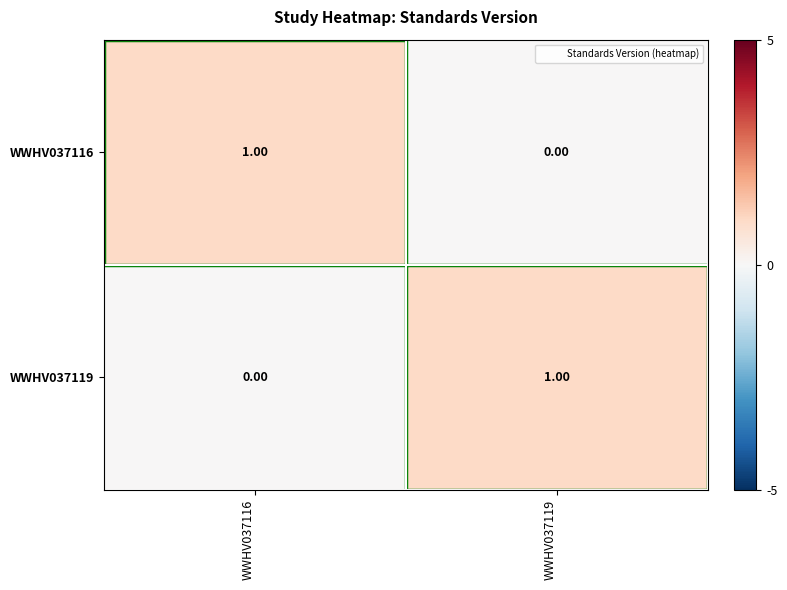

Is the value of WWHV037119 at WWHV037119 greater than the value of WWHV037116 at WWHV037119?

Yes